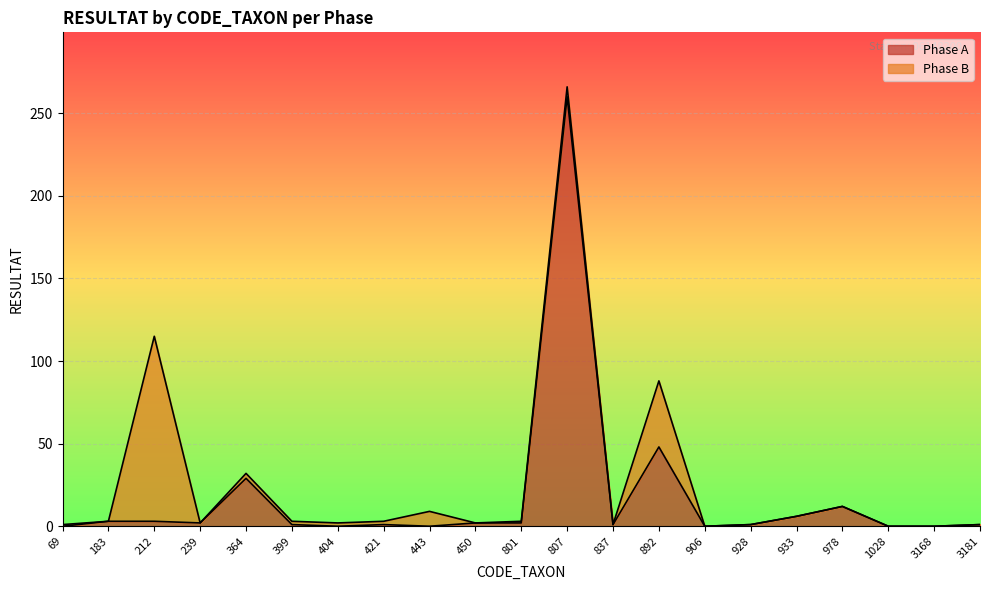

The chart shows a value of 64 at 892. True or false?

False